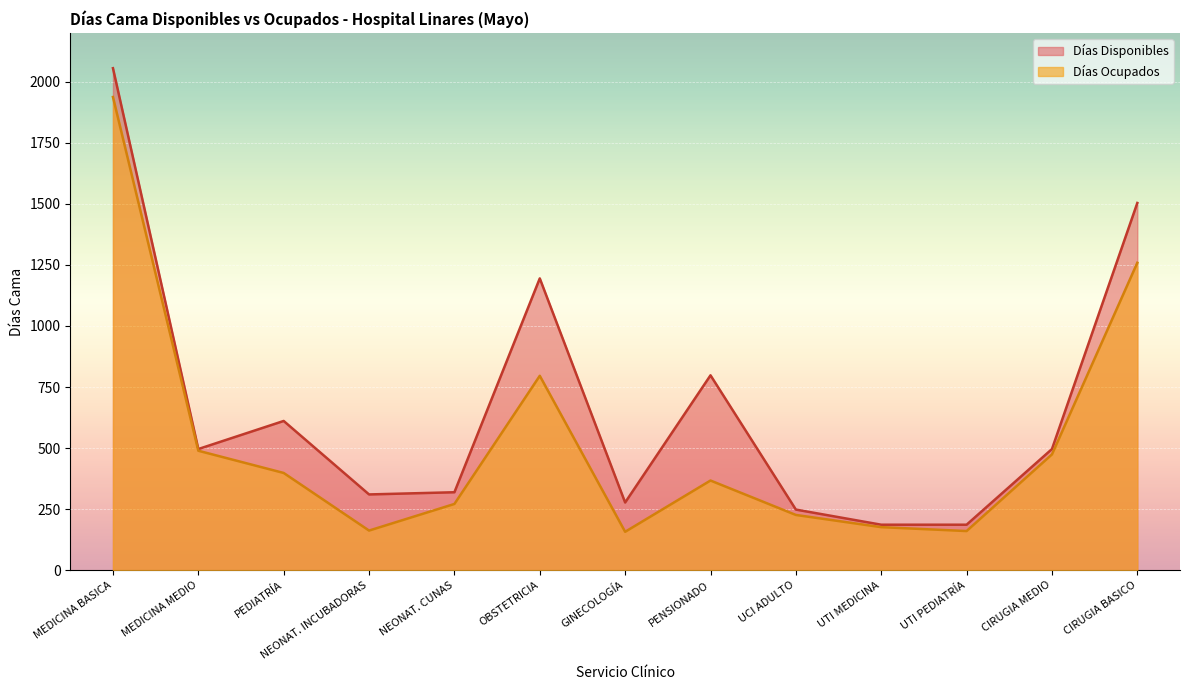

The Días Disponibles series shows 496 at MEDICINA MEDIO. True or false?

True